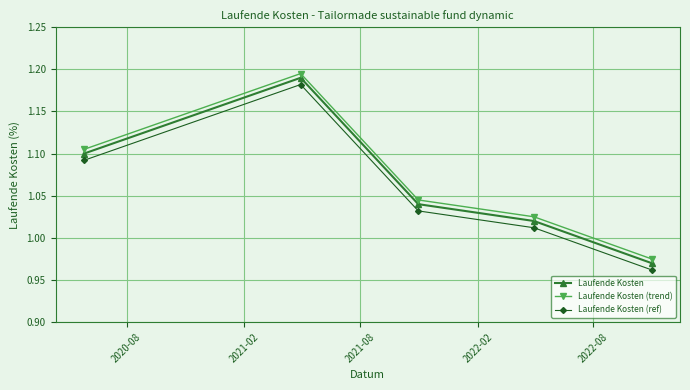

In Laufende Kosten (trend), how many points are higher than both neighbors (excluding endpoints)?

1